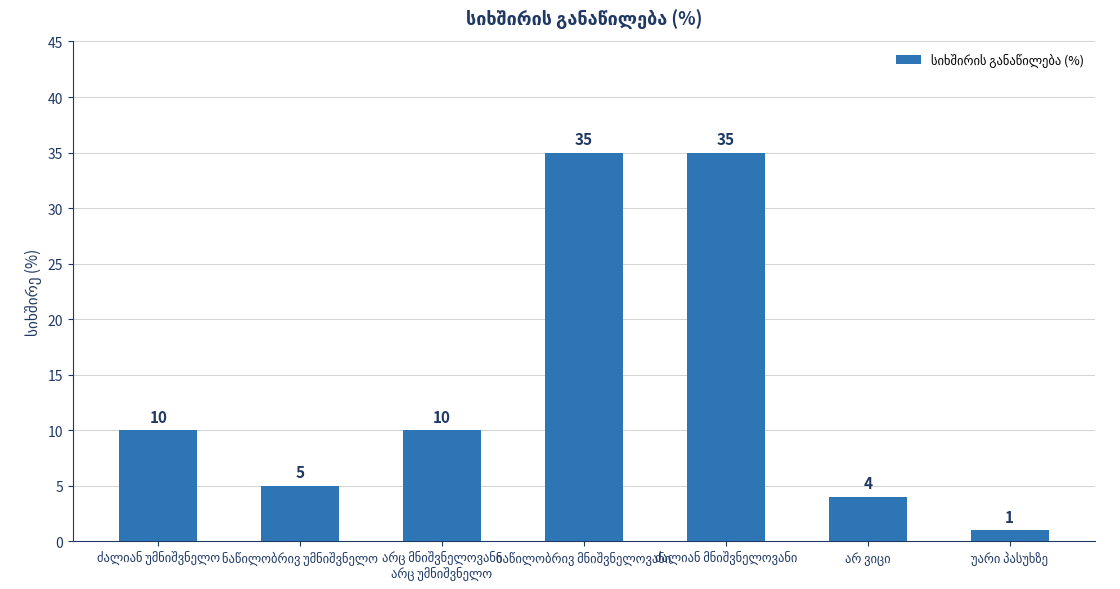

How many categories are shown in the chart?

7